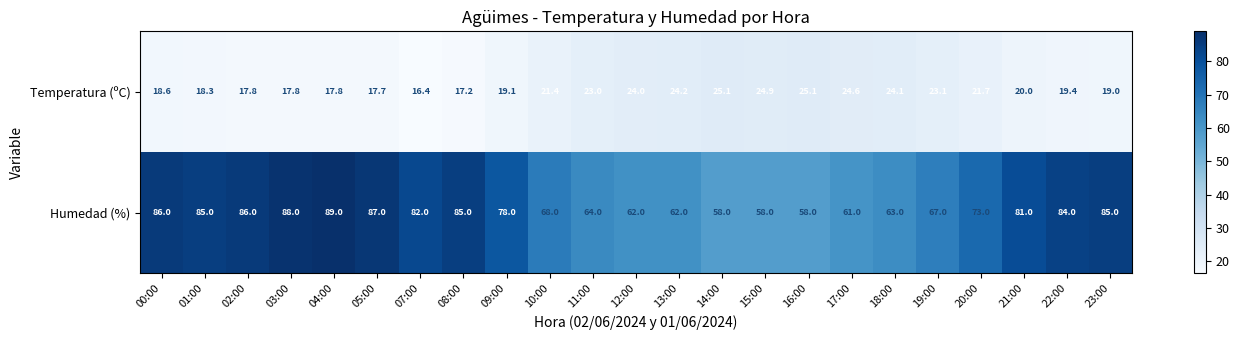

What is the difference between the maximum and minimum values in the Temperatura (ºC) series?

8.7